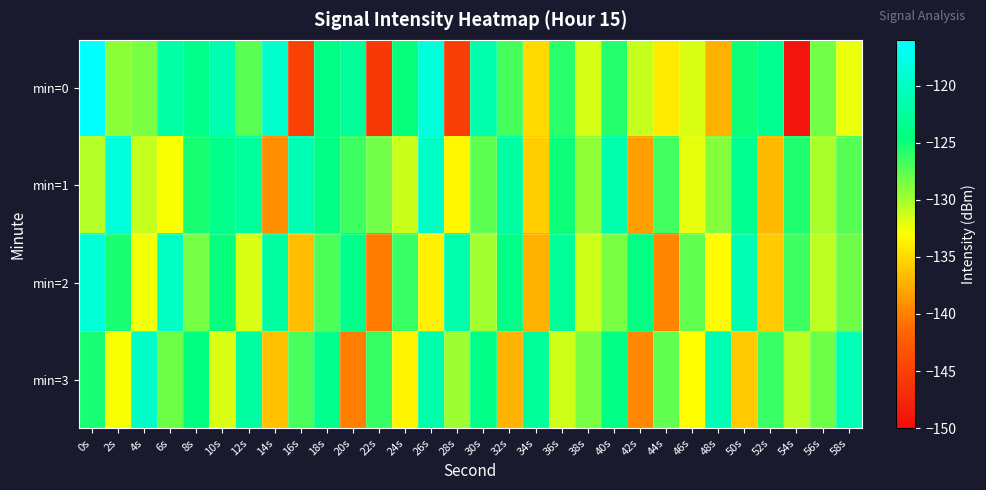

What is the smallest value displayed?

-149.1